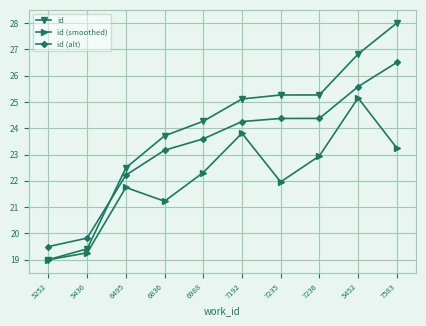

Count the number of categories in the chart.

10